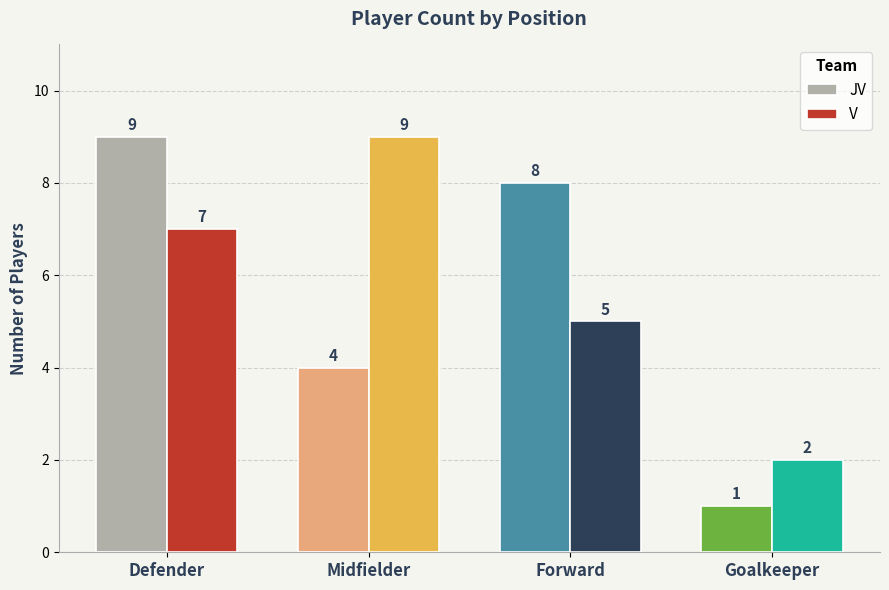

At how many categories does at least one series exceed 1?

4